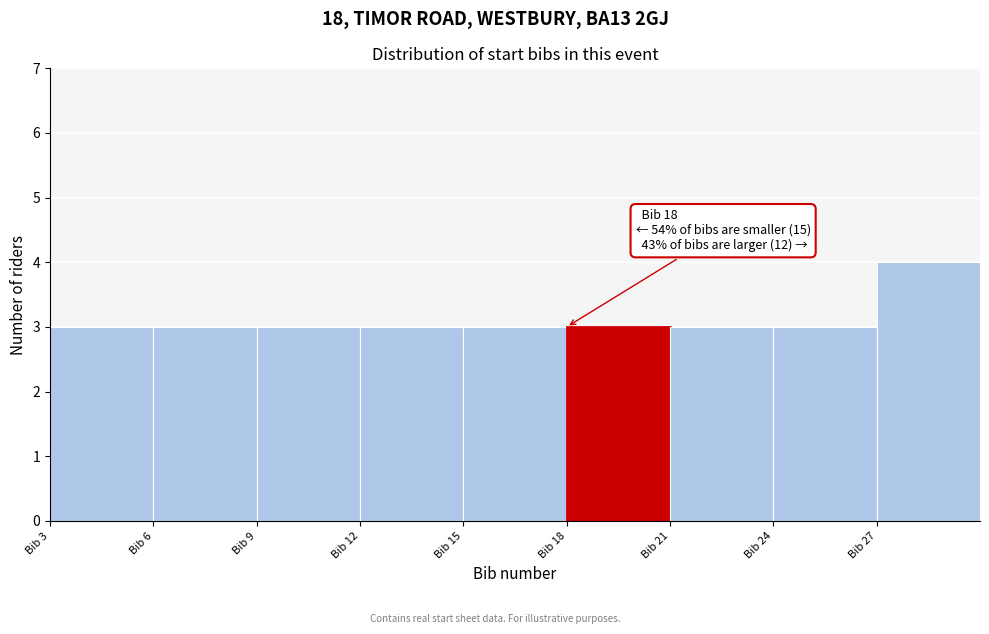

Over which range of the x-axis is the bar tallest?

27 to 30